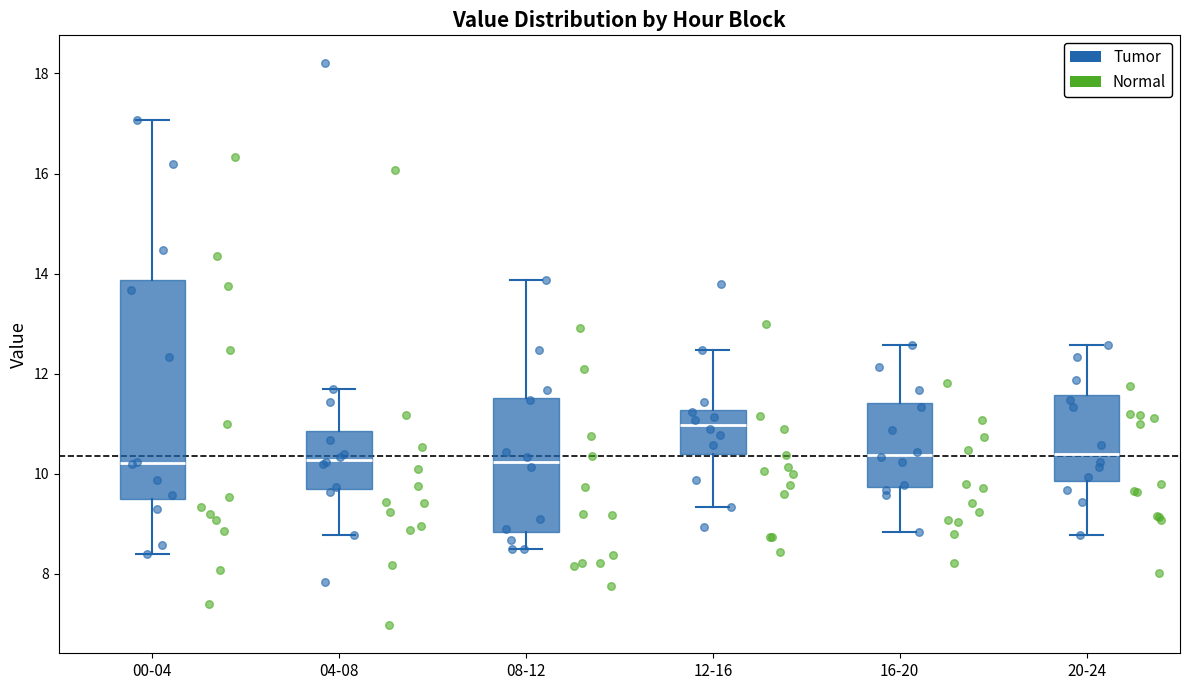

Reading left to right, read every box against the y-axis: the position of its median line, the range the box covers, and the ends of its whiskers. The values are not printed on the chart, so give them approximately, as read against the axis.

00-04: median 10.2, box 9.6 to 13.8, whiskers 8.4 to 17.0
04-08: median 10.2, box 9.8 to 10.8, whiskers 8.8 to 11.8
08-12: median 10.2, box 8.8 to 11.6, whiskers 8.6 to 13.8
12-16: median 11.0, box 10.4 to 11.2, whiskers 9.4 to 12.4
16-20: median 10.4, box 9.8 to 11.4, whiskers 8.8 to 12.6
20-24: median 10.4, box 9.8 to 11.6, whiskers 8.8 to 12.6